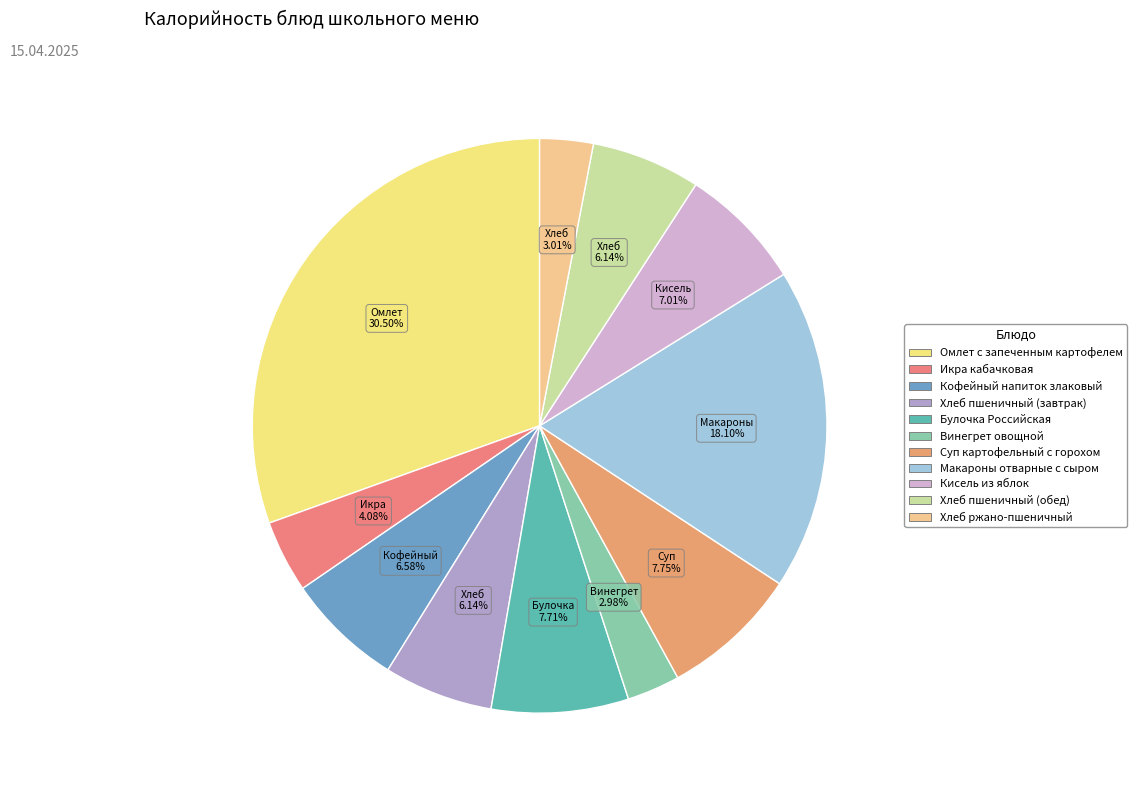

Which slice is the largest?

Омлет с запеченным картофелем